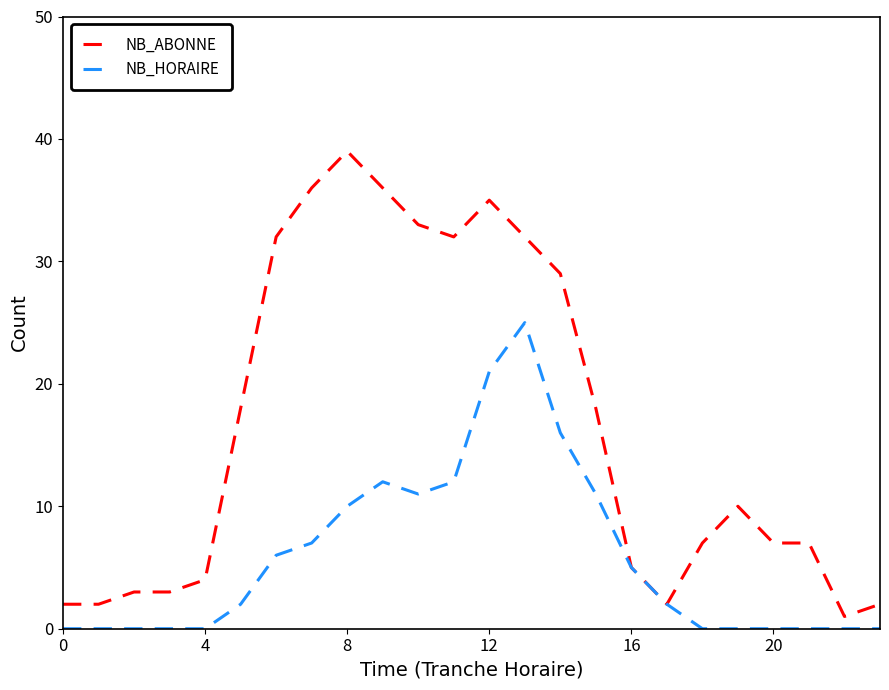

What is the maximum value shown in the chart?

39